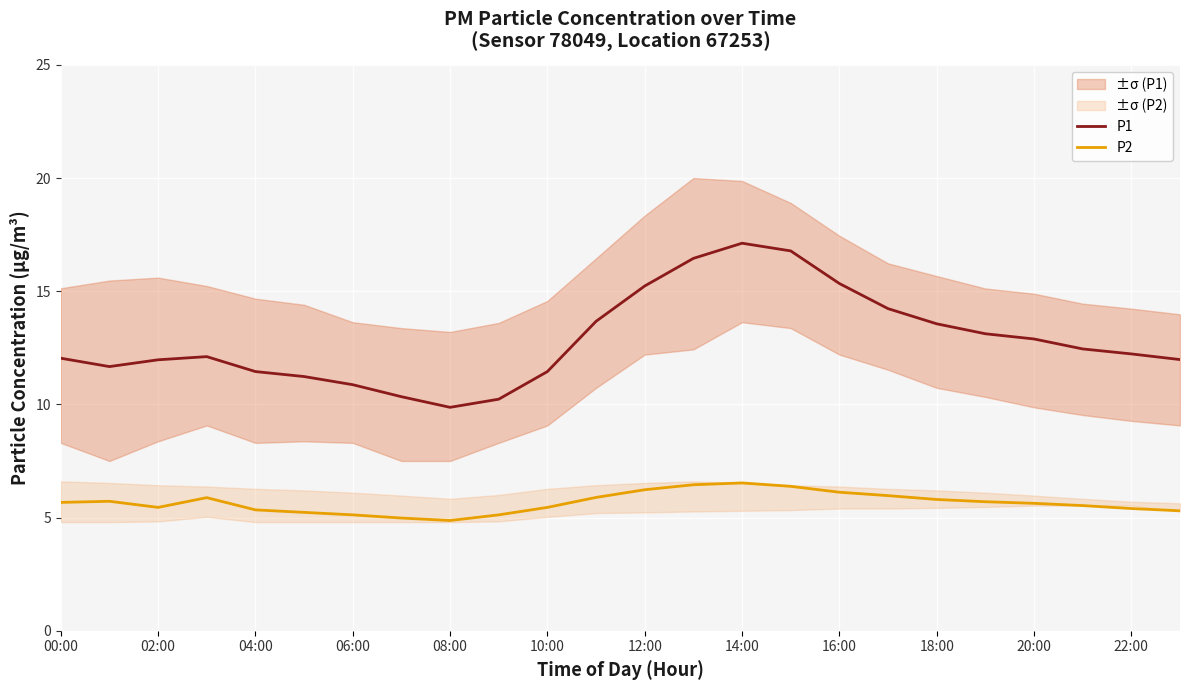

How many lines are shown in the chart?

2